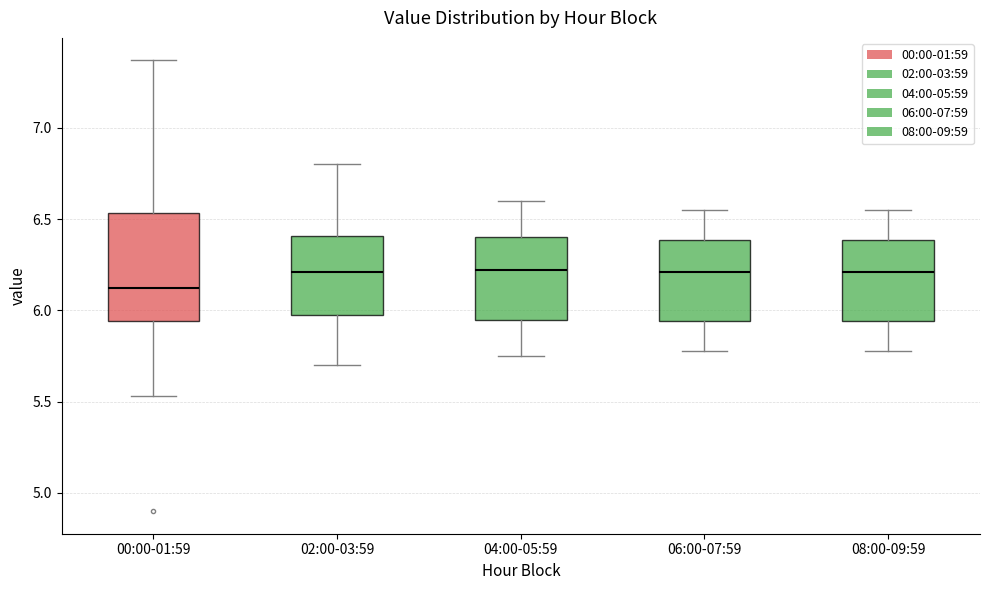

Reading left to right, transcribe this box plot: for each box, give where its median line is, the range the box spans, and where its two whiskers end, as read against the y-axis. The values are not printed on the chart, so give them approximately, as read against the axis.

00:00-01:59: median 6.15, box 5.95 to 6.55, whiskers 5.55 to 7.35
02:00-03:59: median 6.20, box 6.00 to 6.40, whiskers 5.70 to 6.80
04:00-05:59: median 6.20, box 5.95 to 6.40, whiskers 5.75 to 6.60
06:00-07:59: median 6.20, box 5.95 to 6.40, whiskers 5.80 to 6.55
08:00-09:59: median 6.20, box 5.95 to 6.40, whiskers 5.80 to 6.55